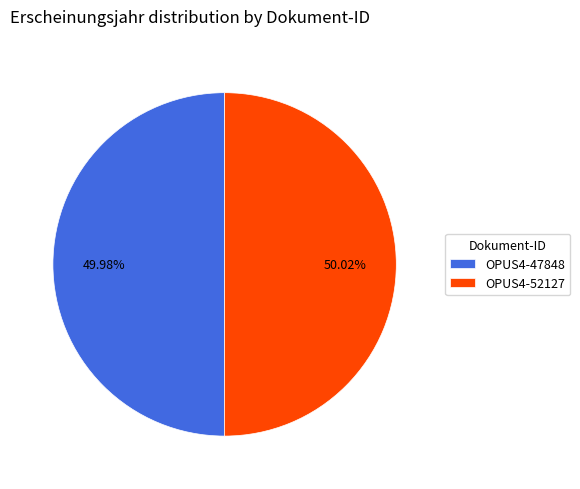

Is there any slice that represents more than half of the pie?

Yes